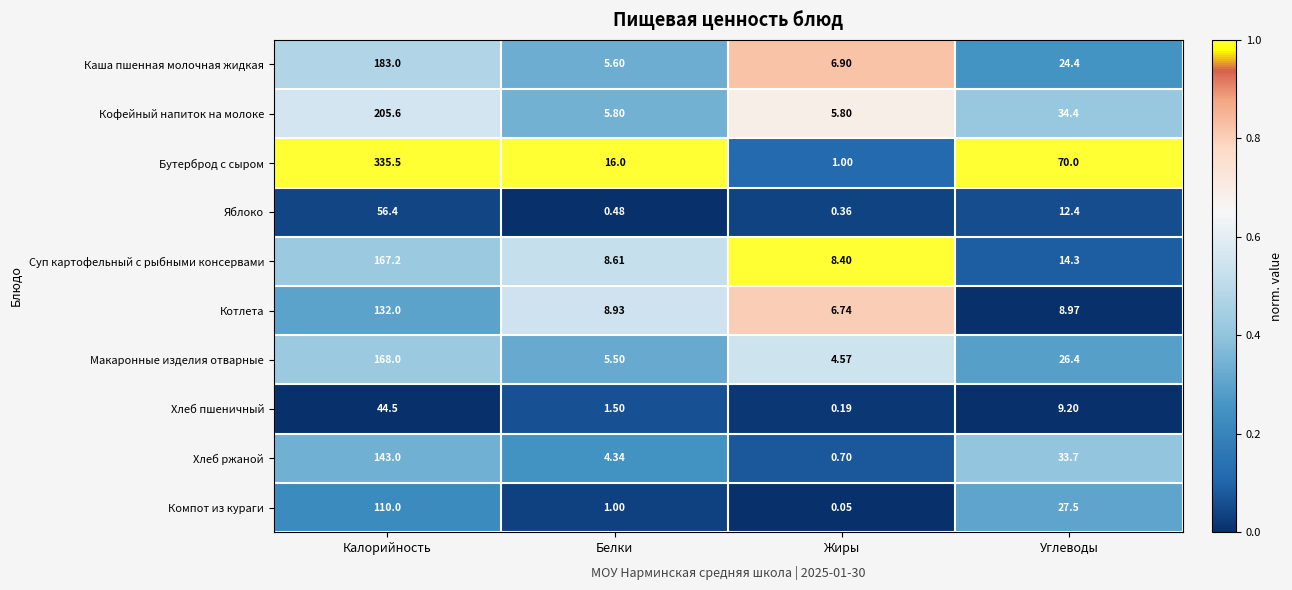

Where does the Суп картофельный с рыбными консервами series first go above 14?

Калорийность